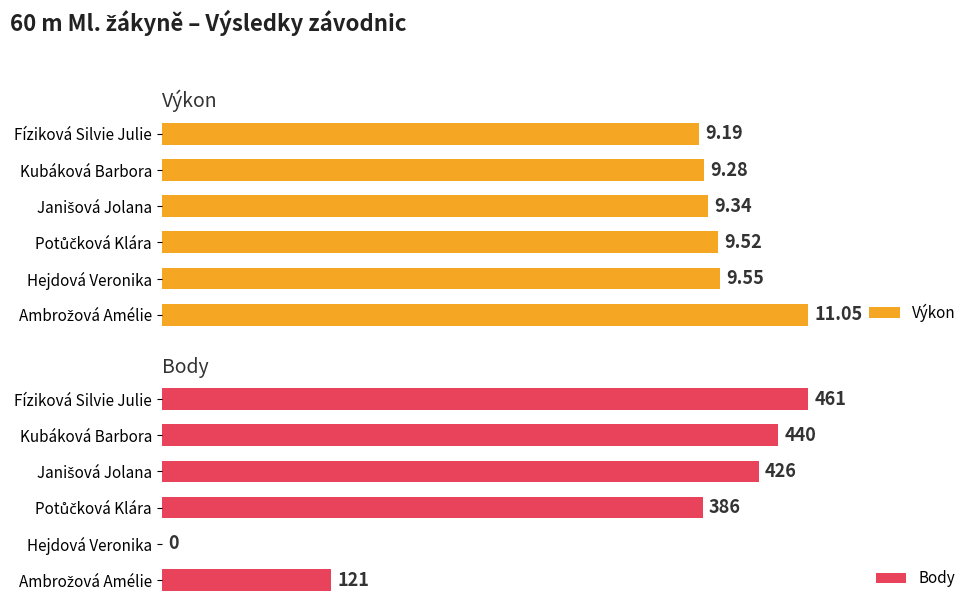

Rank the series by their average value, from highest to lowest.

Body, Výkon